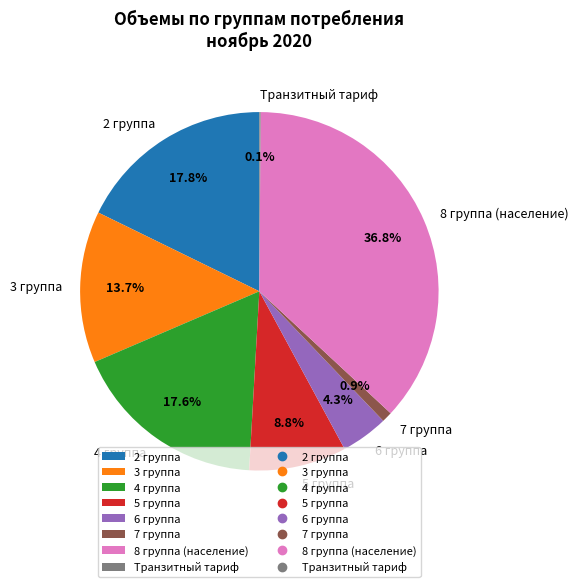

Does 7 группа account for over 50% of the chart?

No